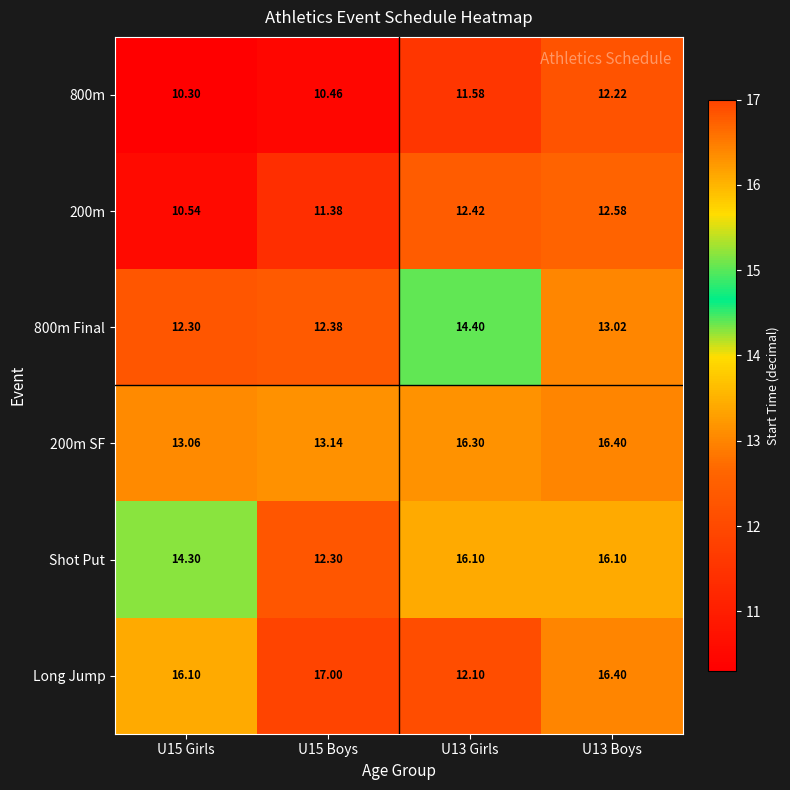

Between U13 Girls and U13 Boys, which series saw the biggest shift?

Long Jump